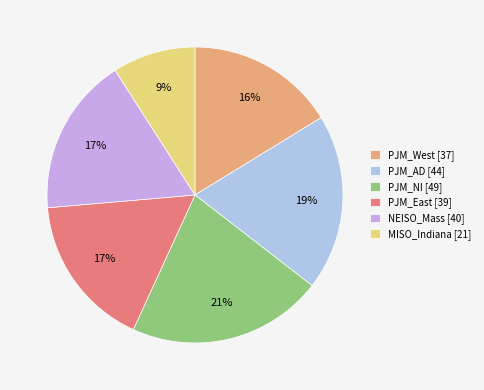

To the nearest percent, what is the difference between the largest and smallest slice percentages?

12%